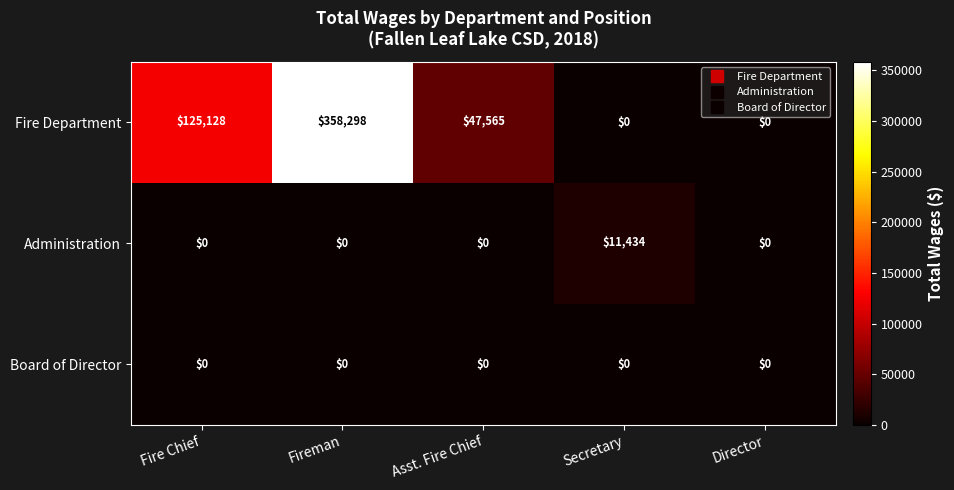

What is the total value across all series at Asst. Fire Chief?

47565